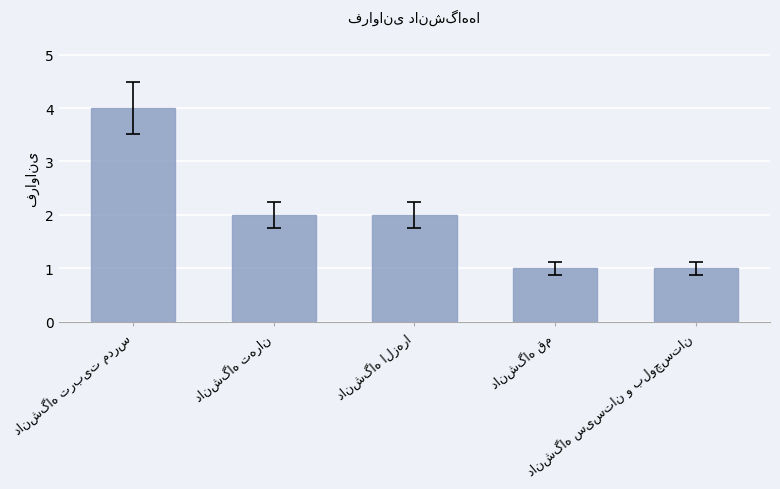

How many series are shown in this chart?

1